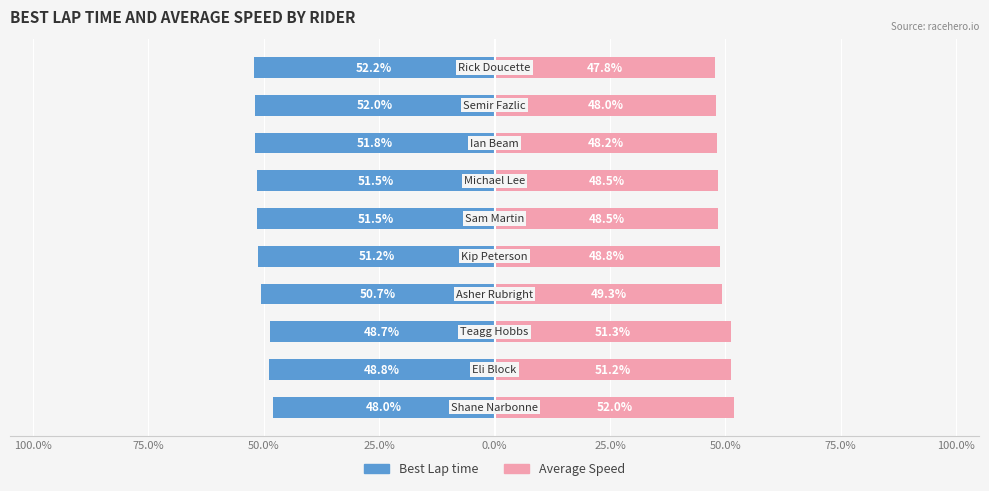

What is the minimum value shown in the chart?

-52.2